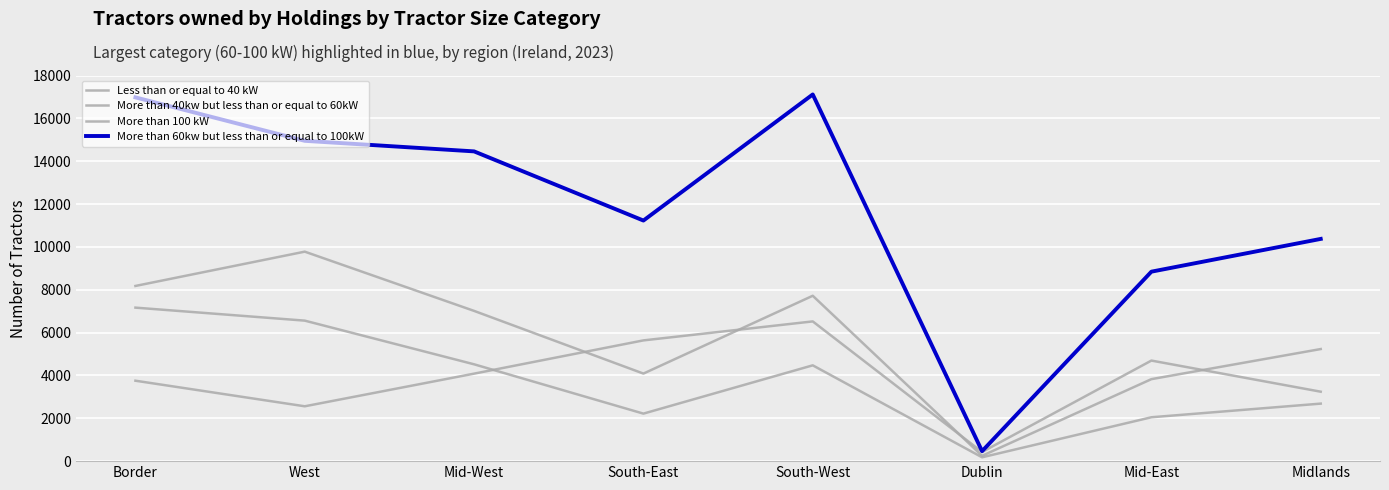

At which category is the sum across all series the highest?

Border